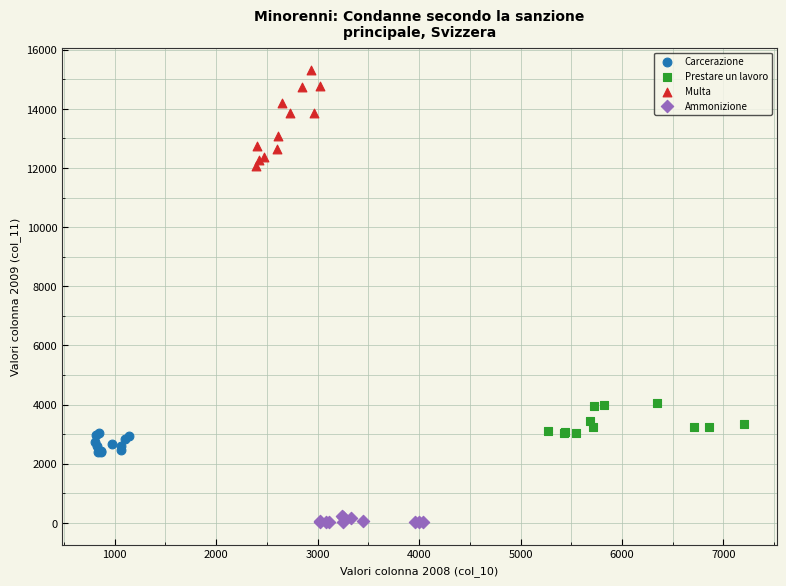

Which series reaches the minimum Y coordinate?

Ammonizione